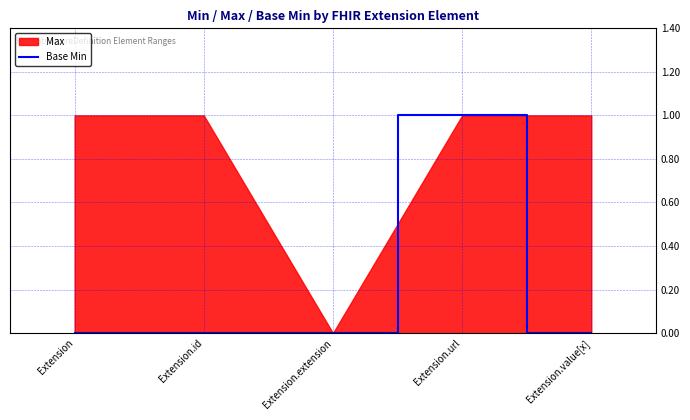

At which label is the value closest to 0?

Extension